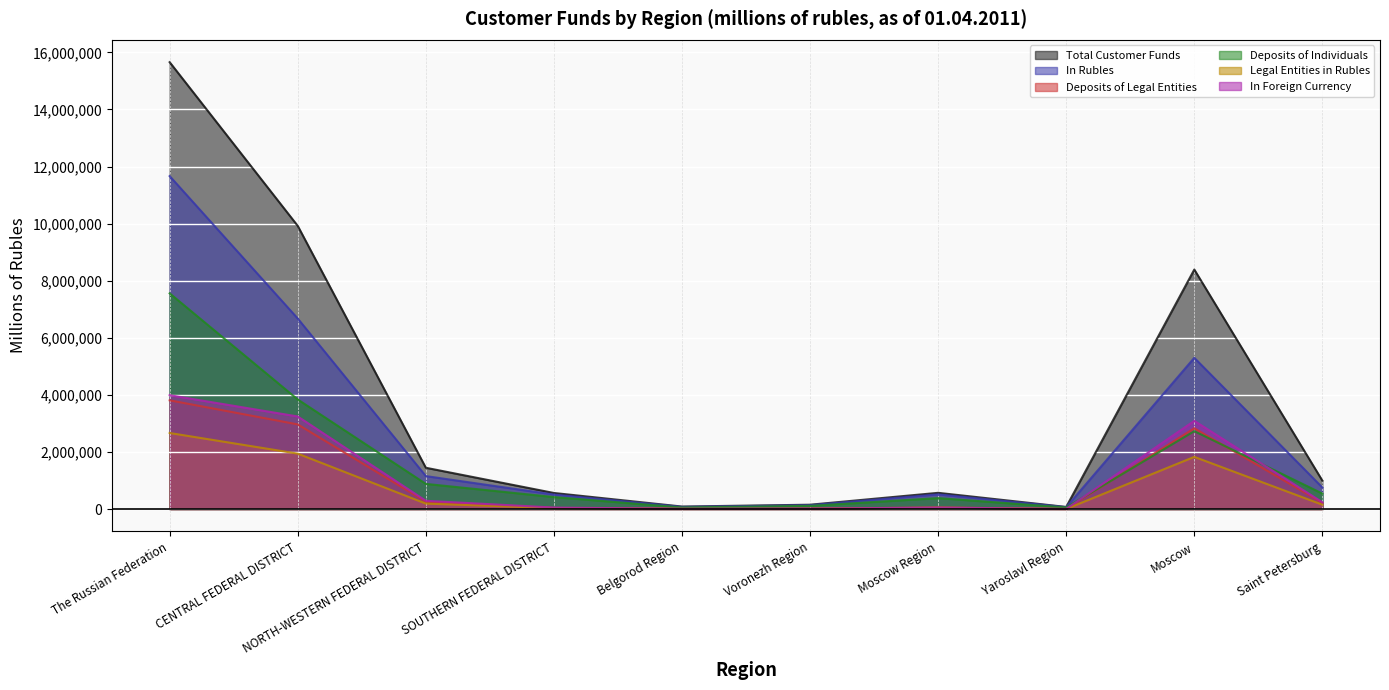

How many interior local valleys does the Deposits of Legal Entities series have?

2